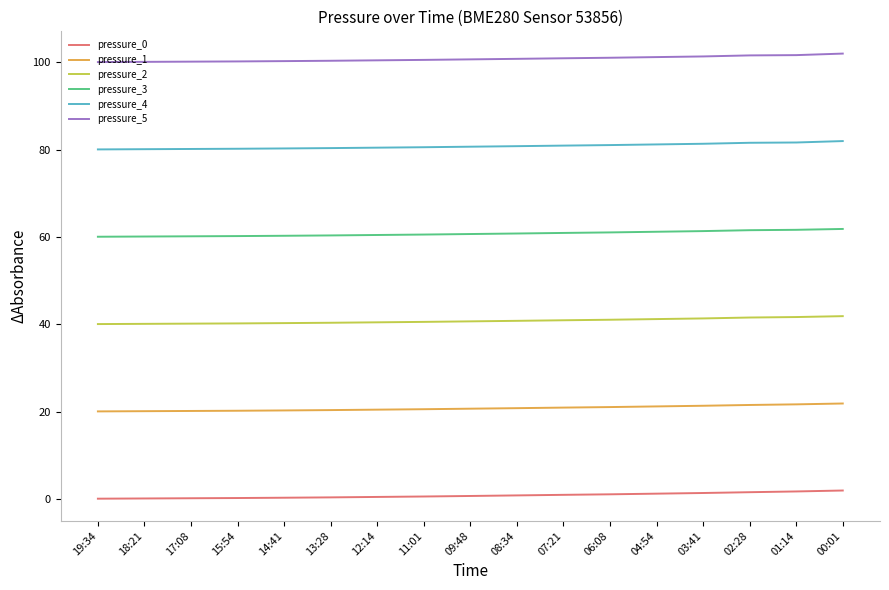

Is the value of pressure_5 at 03:41 greater than the value of pressure_2 at 00:01?

Yes